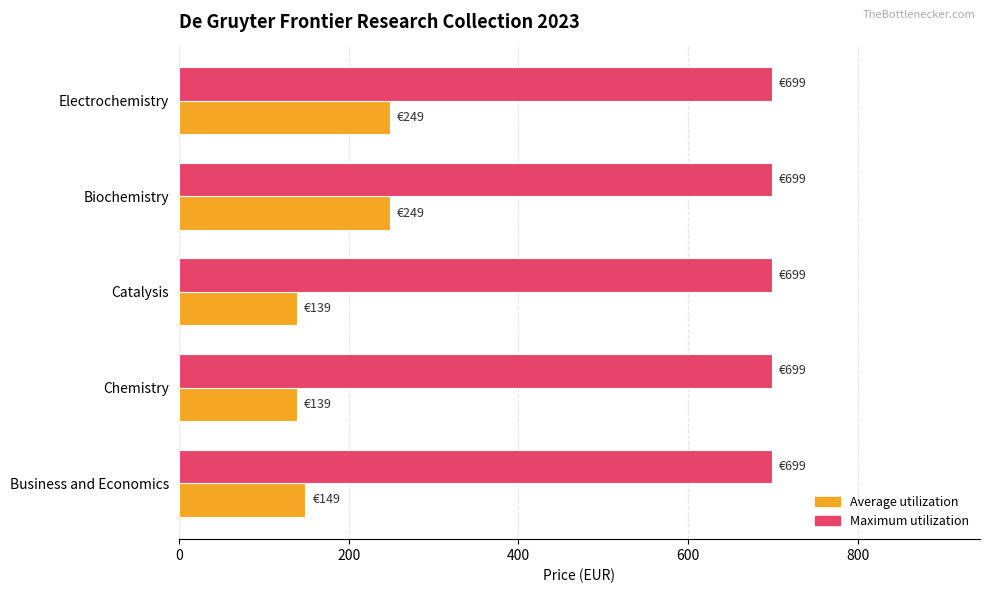

Which series changed the most between Catalysis and Biochemistry?

Average utilization